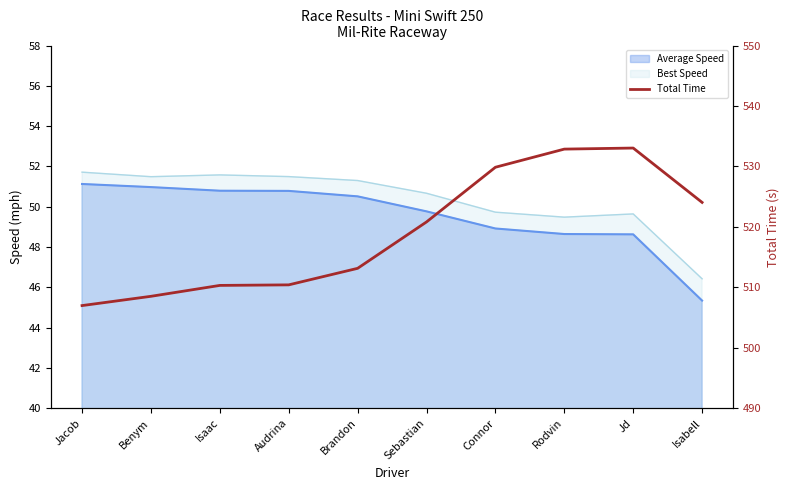

At which category does the data reach its first local peak?

Jd